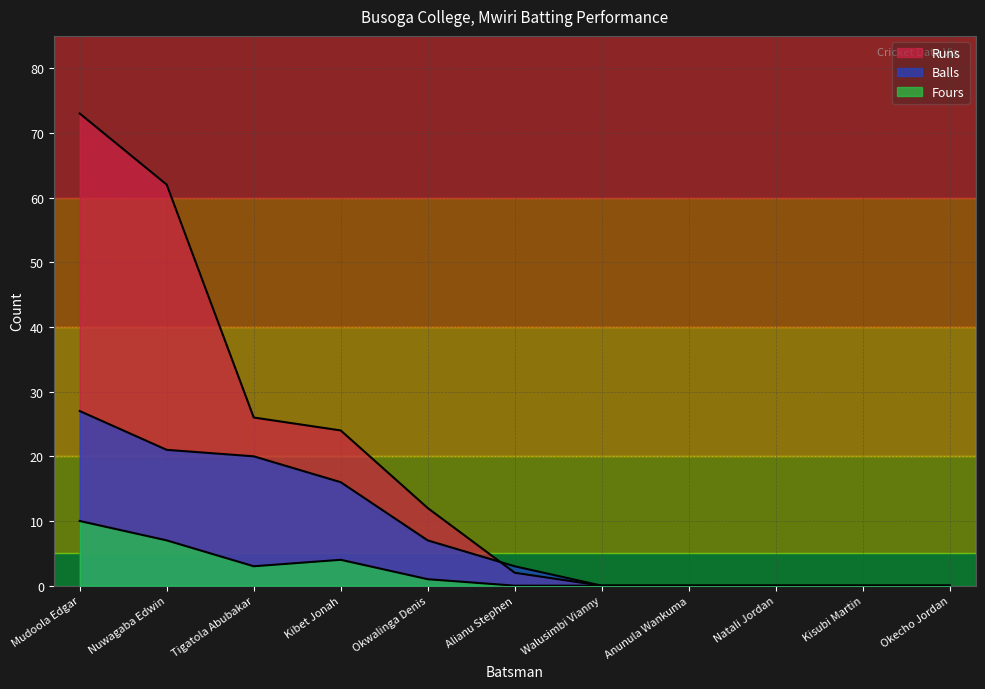

At how many categories does at least one series exceed 41?

2